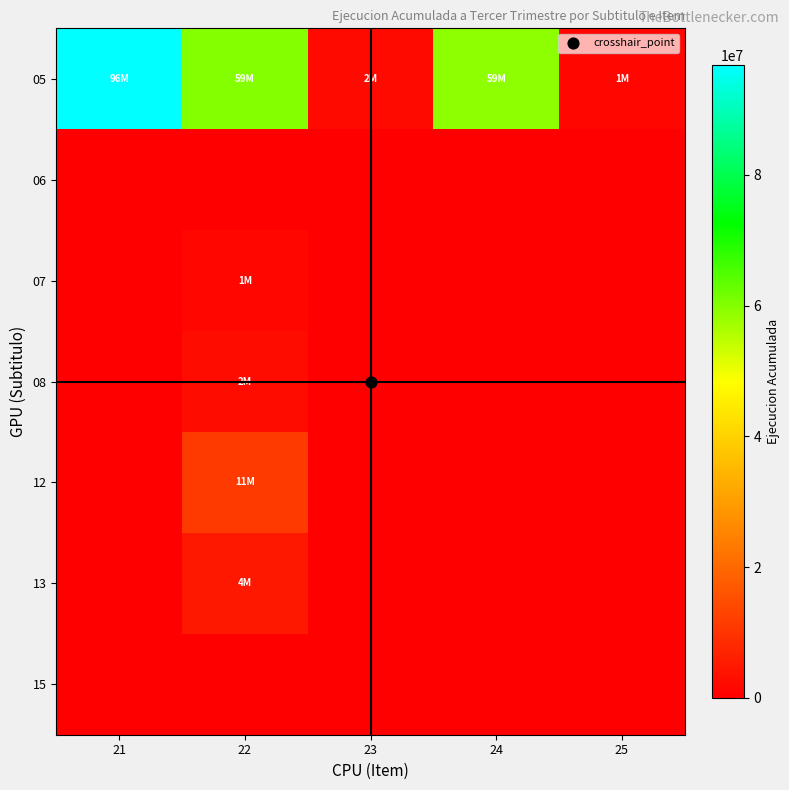

At which category is the sum across all series the highest?

21